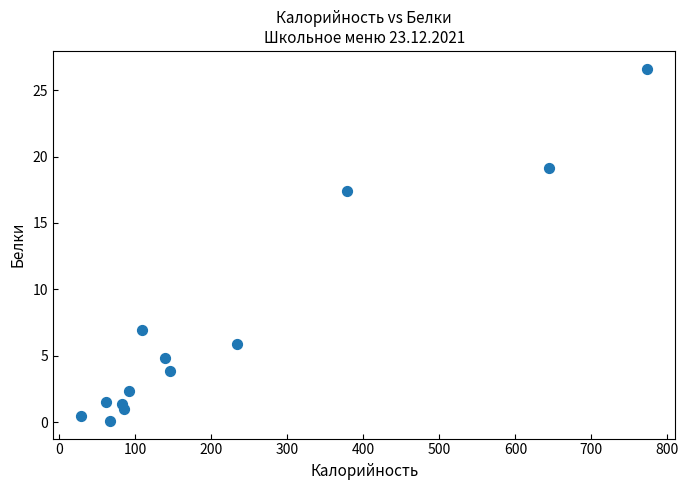

What is the range of X values (max minus min)?

744.7